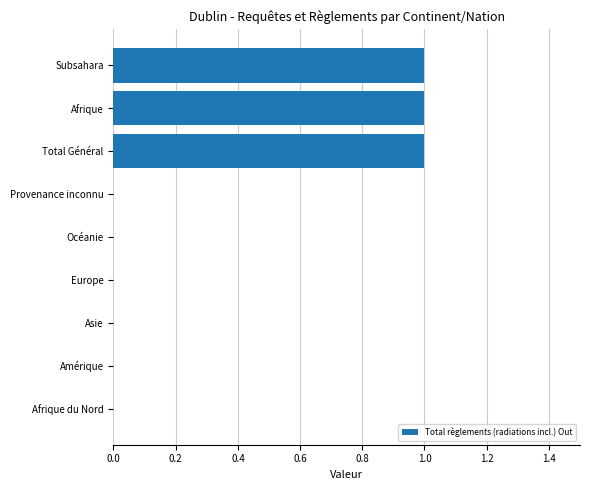

What is the change in value from Amérique to Total Général?

+1